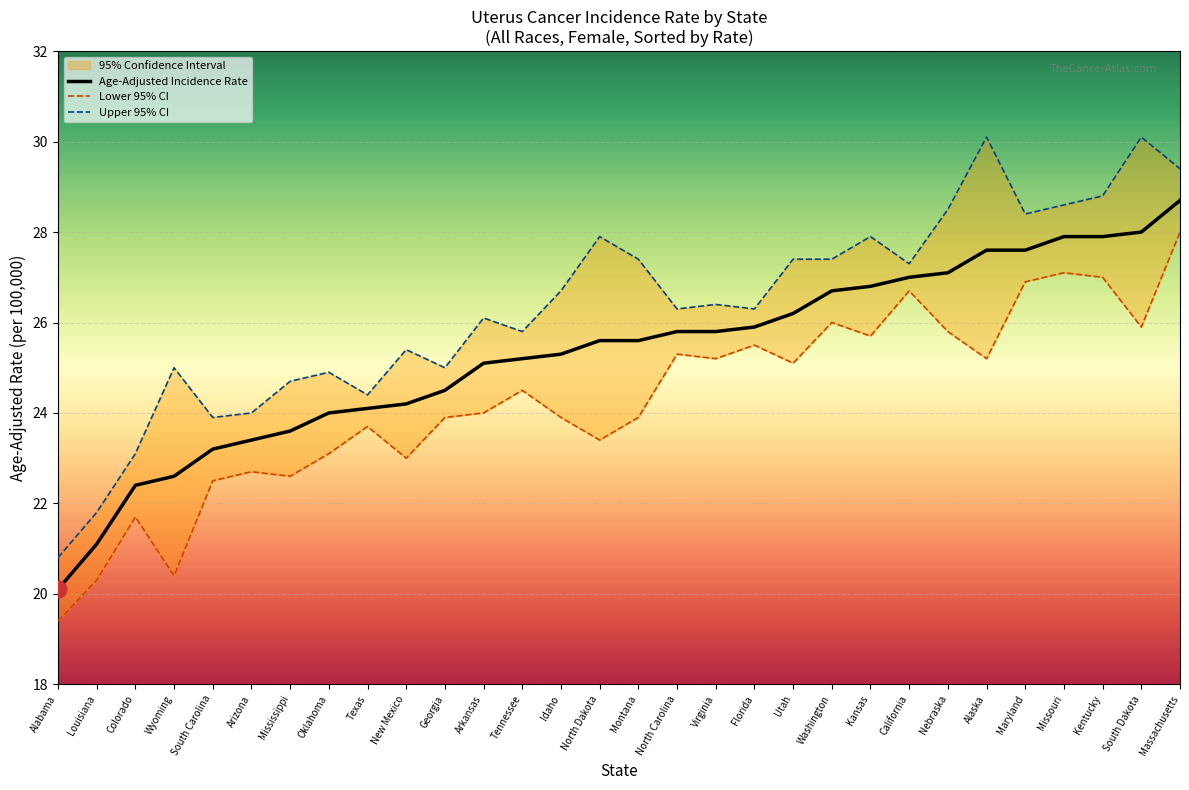

Which label corresponds to the largest value in the chart?

Alaska